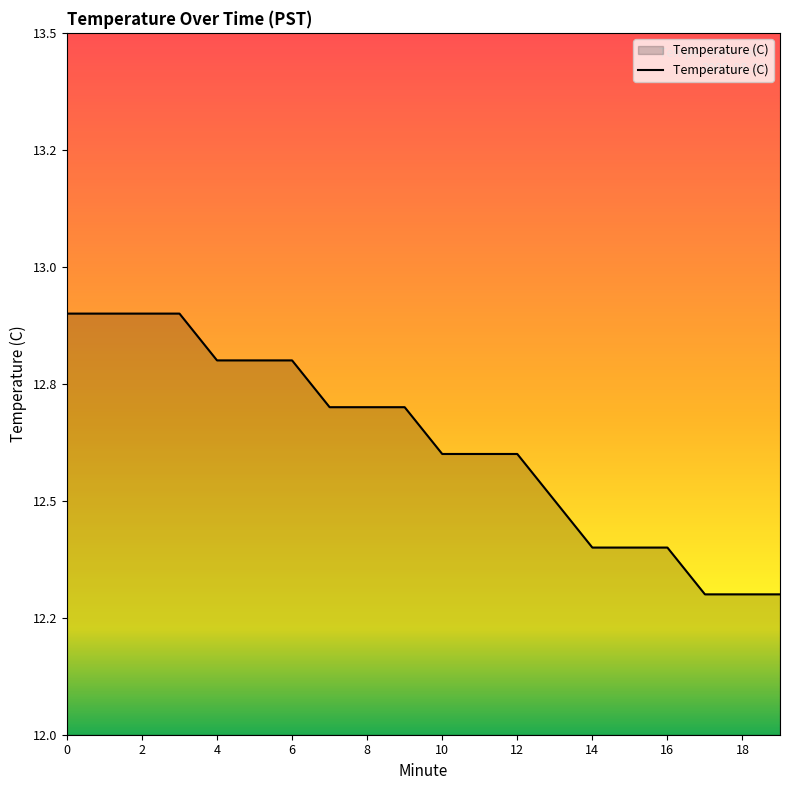

What is the maximum value shown in the chart?

12.9